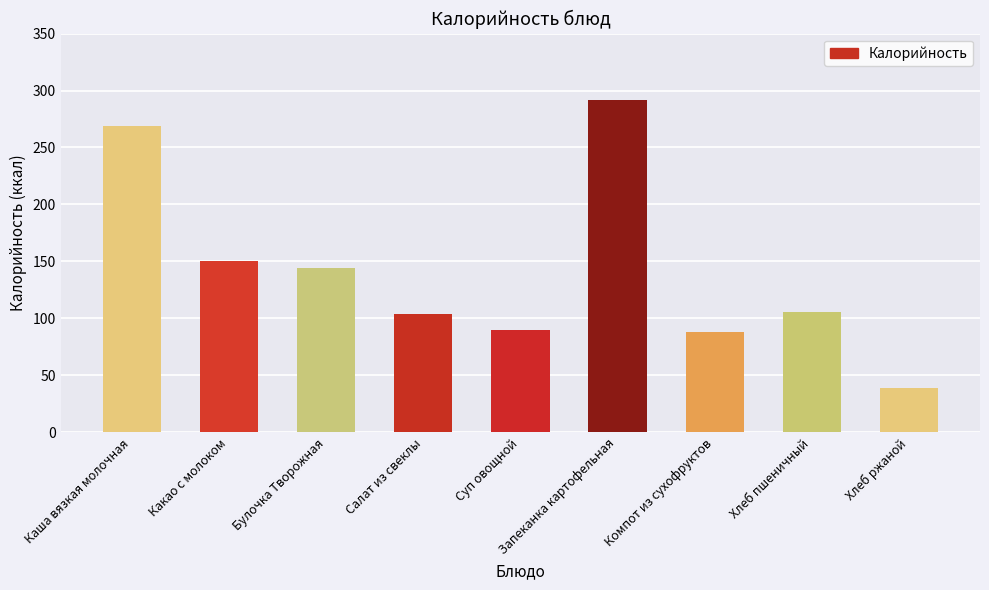

Are the bars horizontal?

No